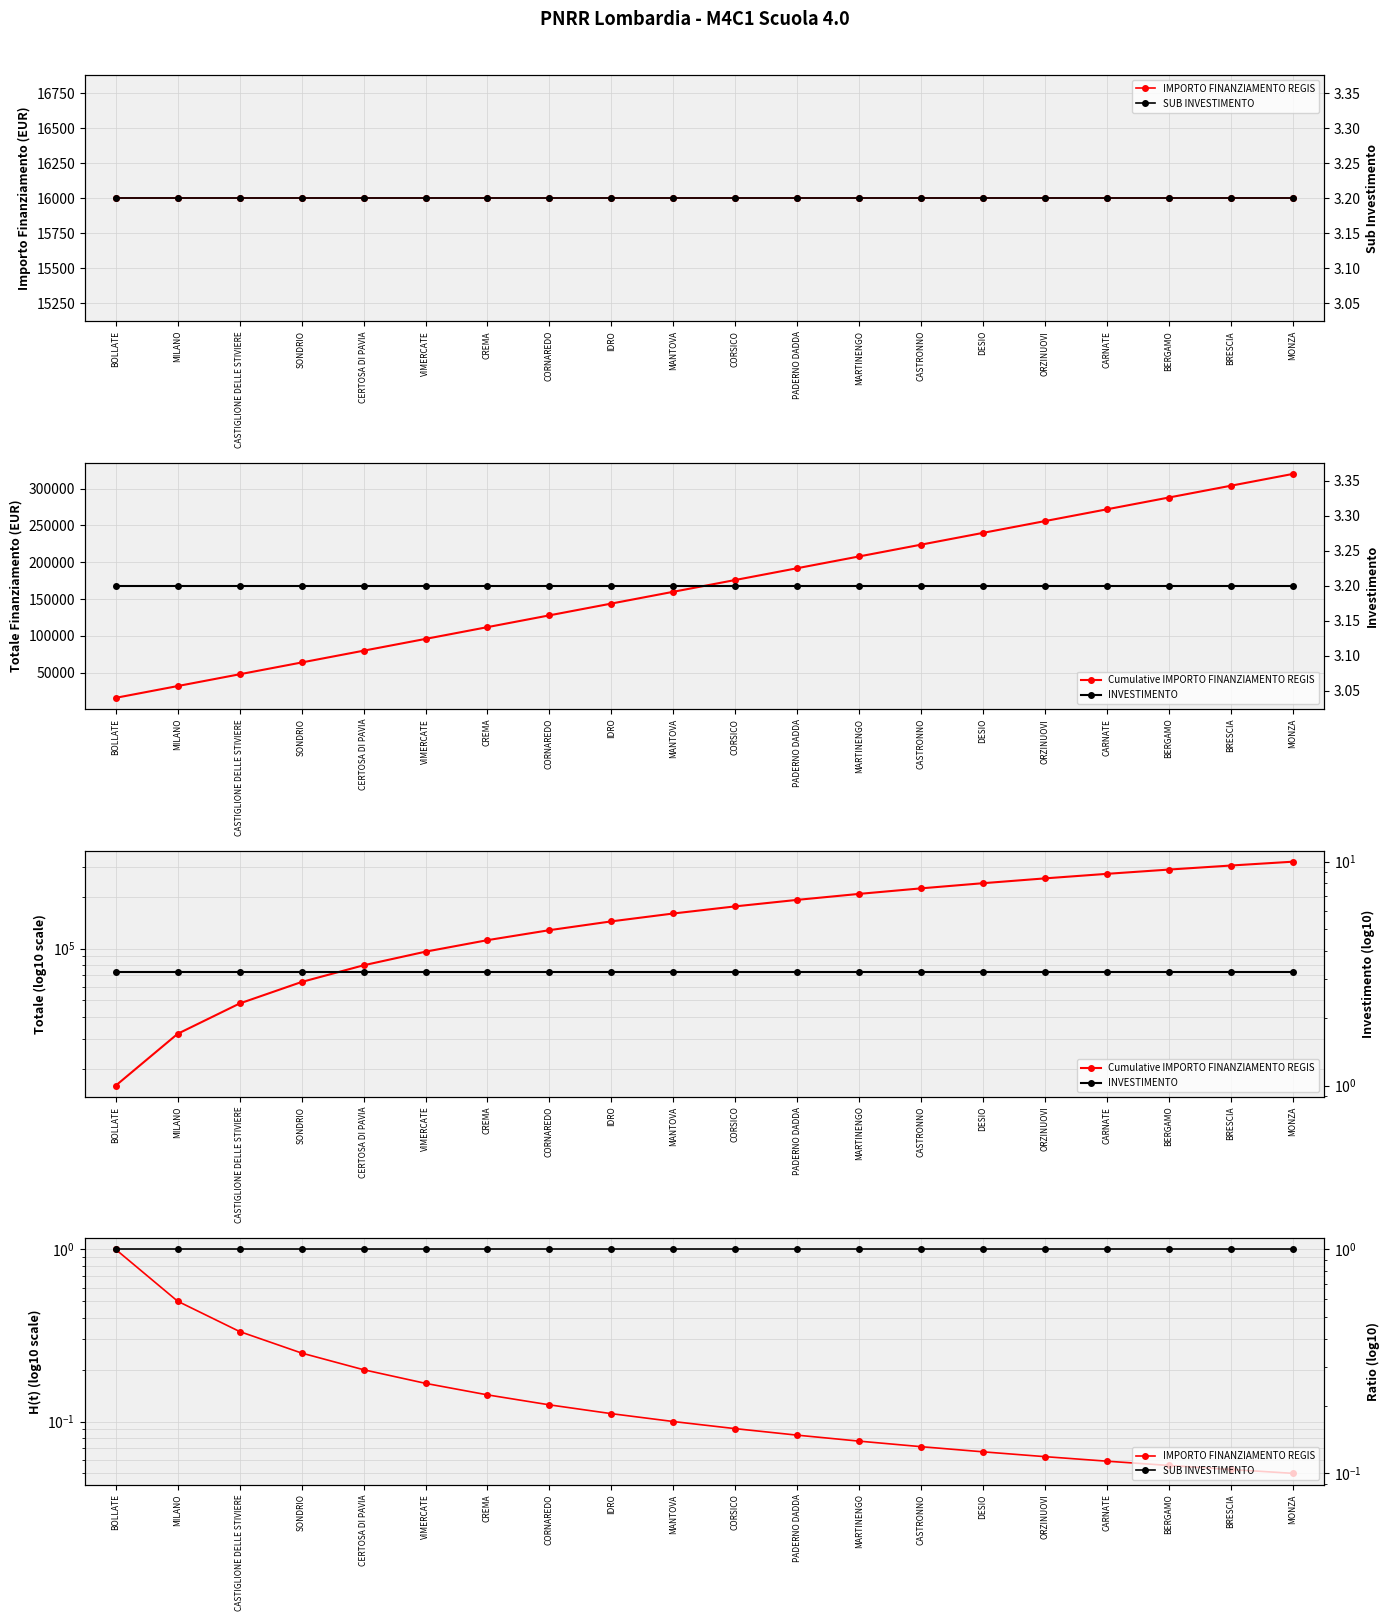

Between CASTIGLIONE DELLE STIVIERE and CERTOSA DI PAVIA, which series saw the biggest shift?

Cumulative IMPORTO FINANZIAMENTO REGIS